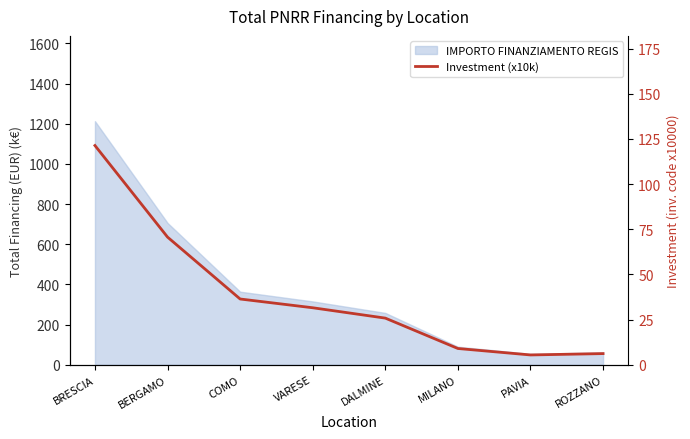

Reading right to left, transcribe all the data shown in this chart.

6.2	5.5	9.0	25.8	31.6	36.4	70.7	121.3